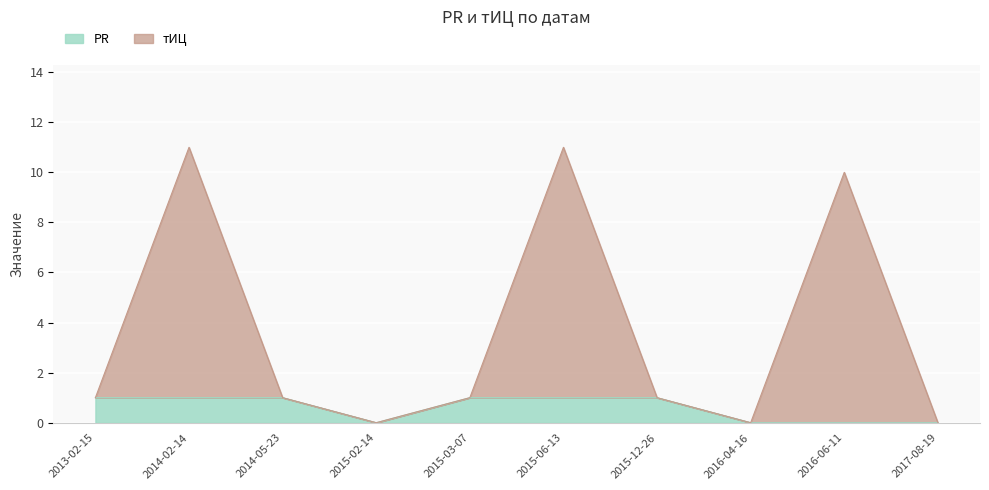

Reading left to right, extract all data points from this chart.

PR: 1	1	1	0	1	1	1	0	0	0
тИЦ: 1	11	1	0	1	11	1	0	10	0